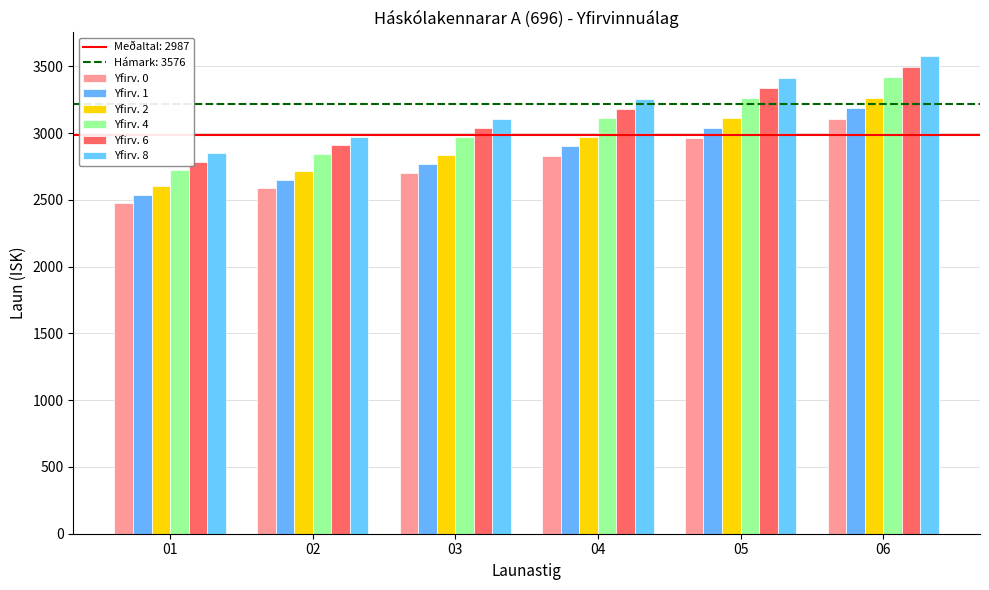

Are the bars grouped side by side (vs. stacked)?

Yes